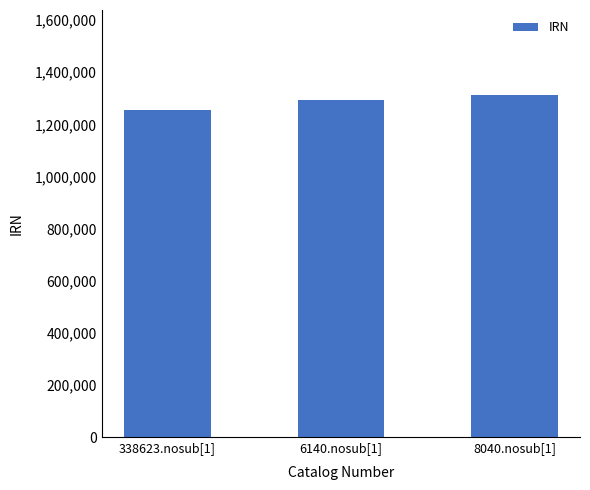

Between 338623.nosub[1] and 6140.nosub[1], which is larger?

6140.nosub[1]